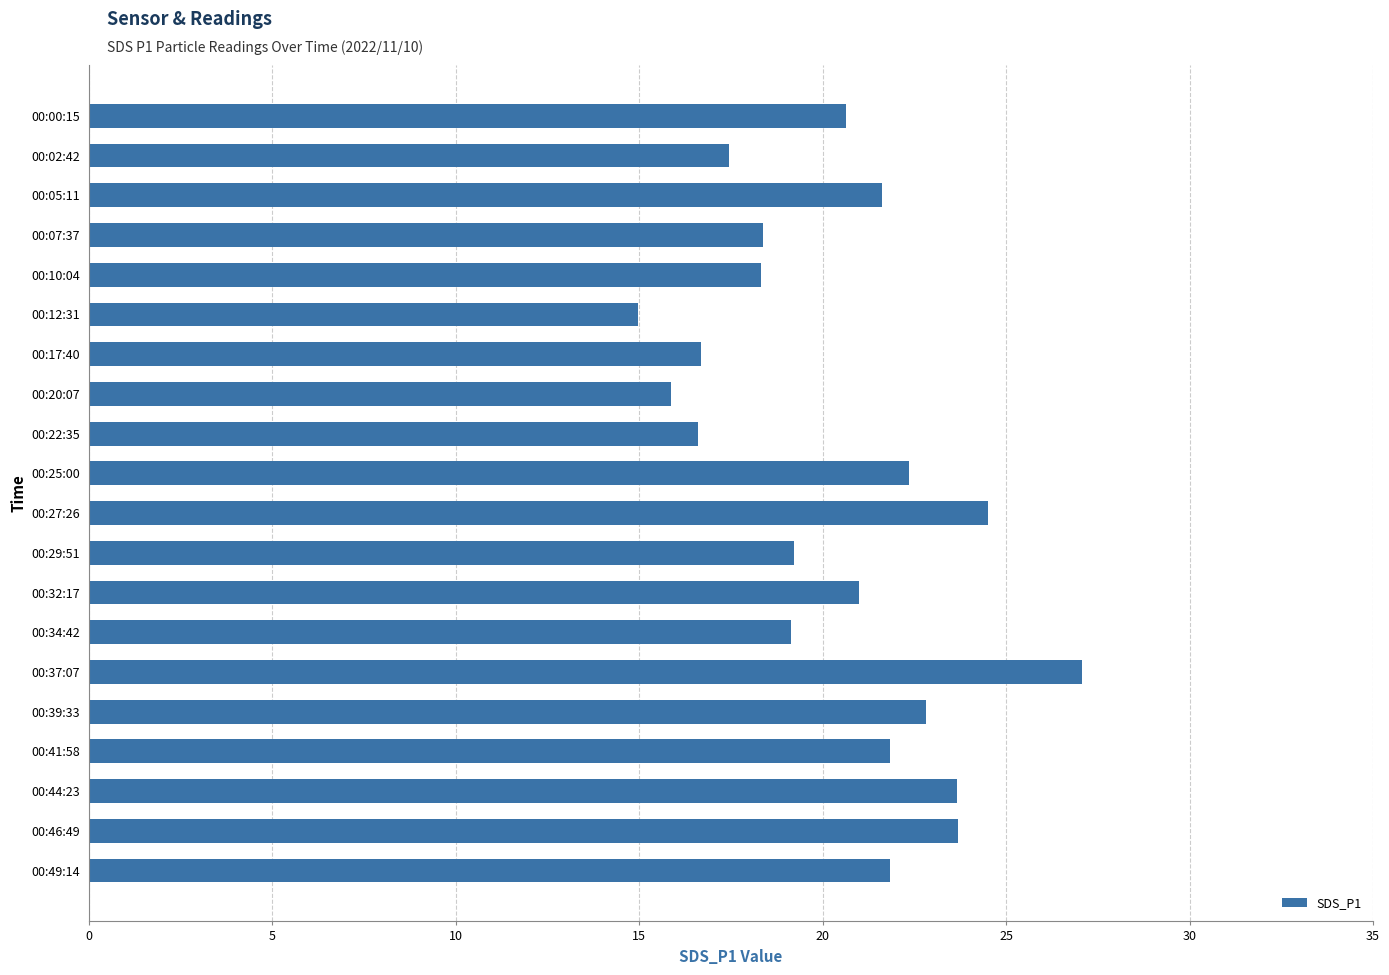

What is the average value?

20.4